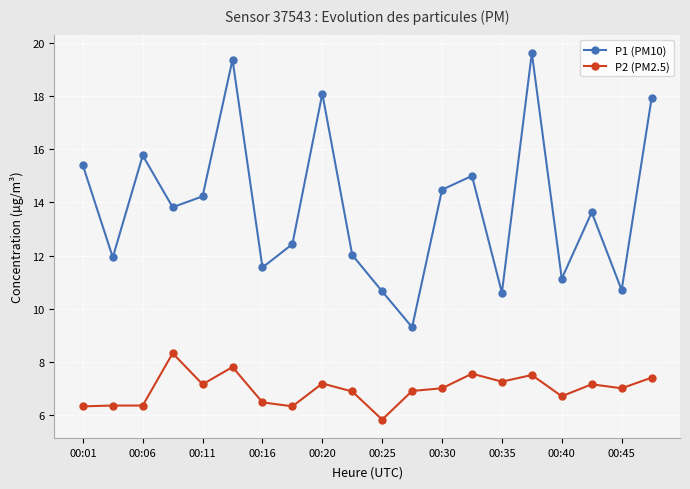

How many categories are shown in the chart?

20